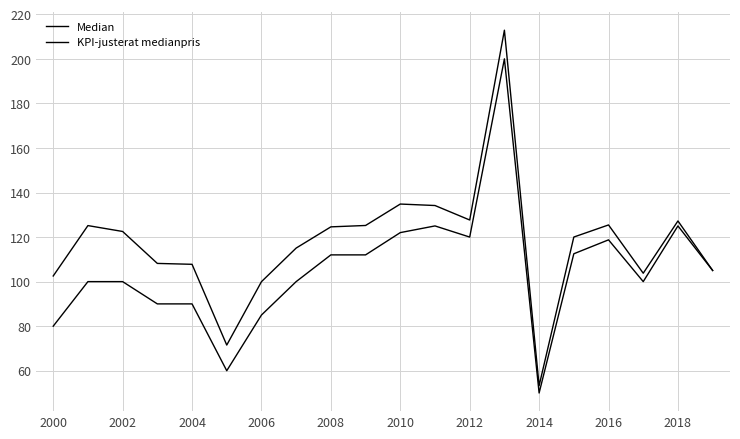

What is the greatest value displayed?

212.9